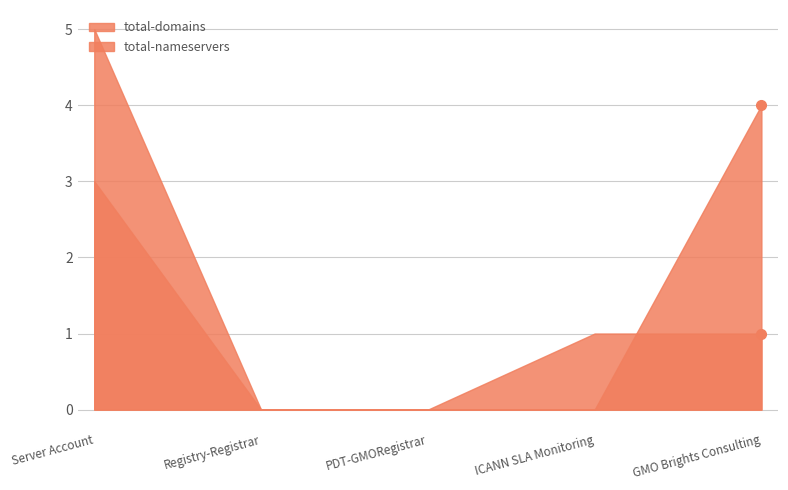

What is the label of the 4th point from the left?

ICANN SLA Monitoring